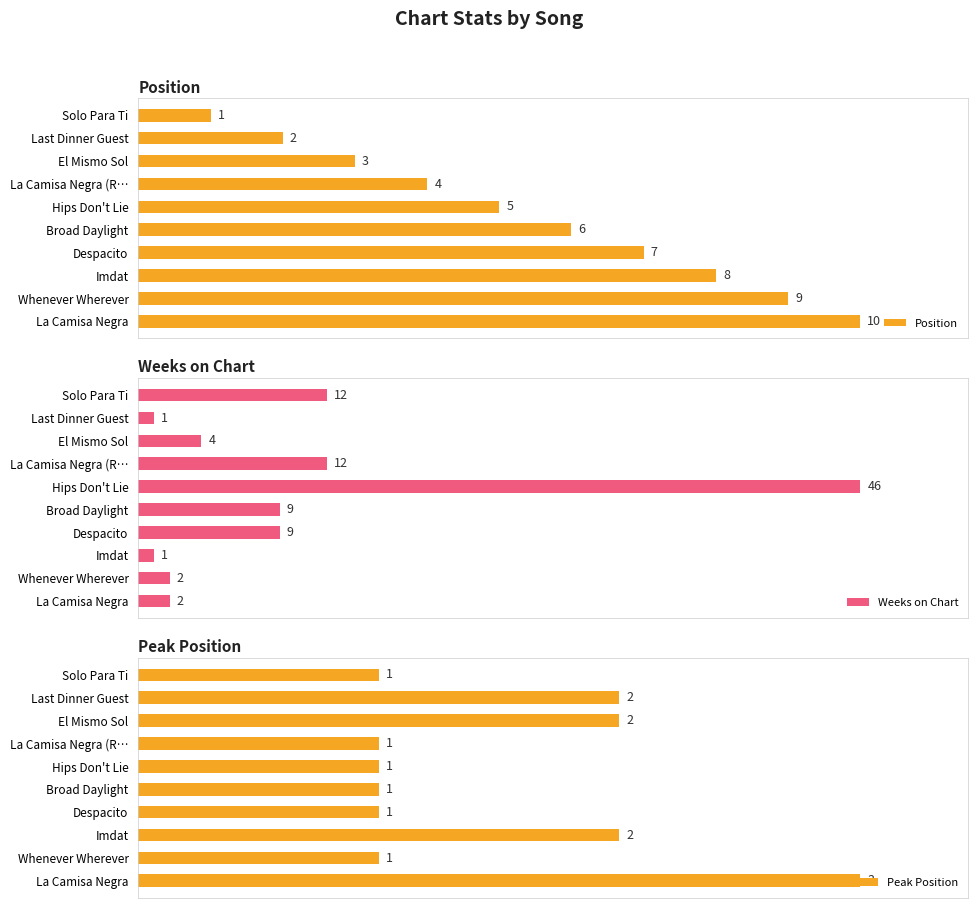

Which series has the widest spread of values?

Weeks on Chart